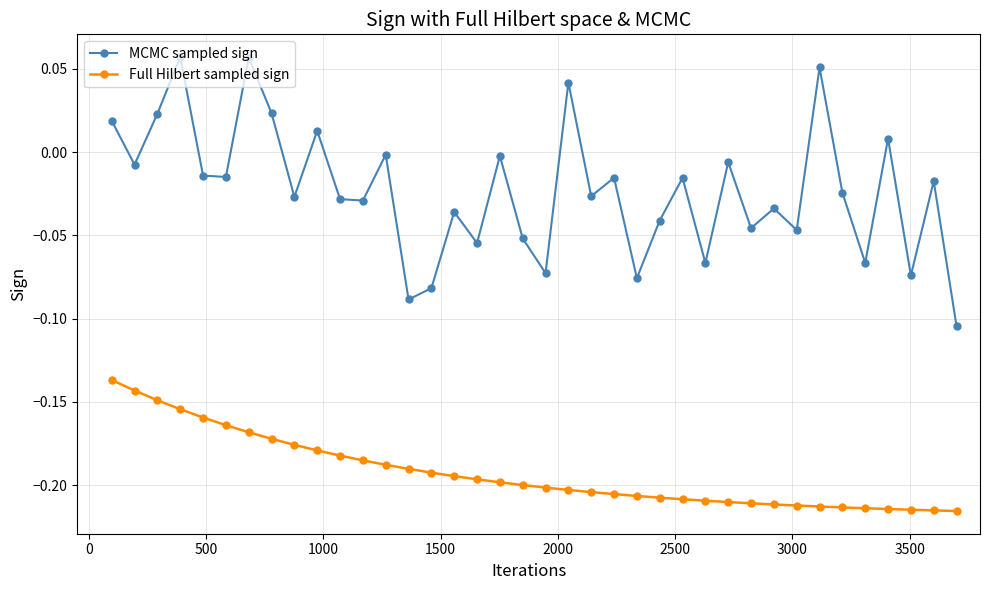

True or false: MCMC sampled sign has more than 2 points higher than both neighbors.

True